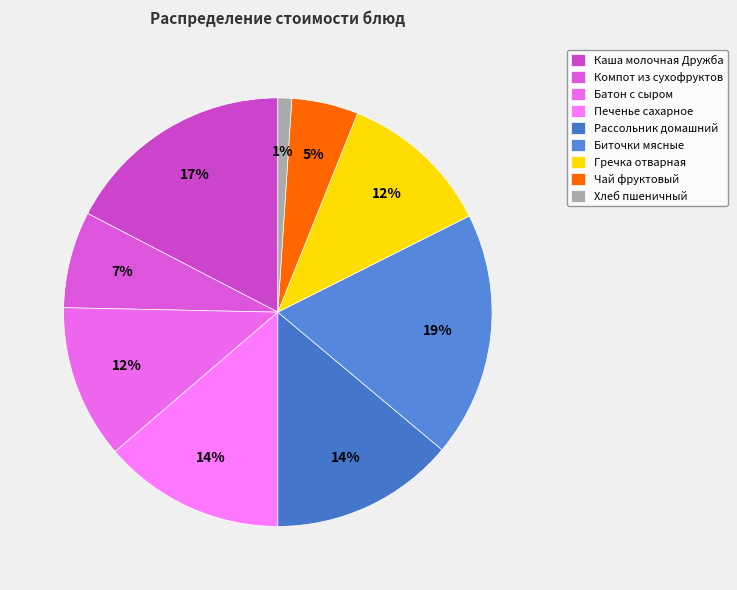

The Хлеб пшеничный slice represents 11% of the pie. True or false?

False